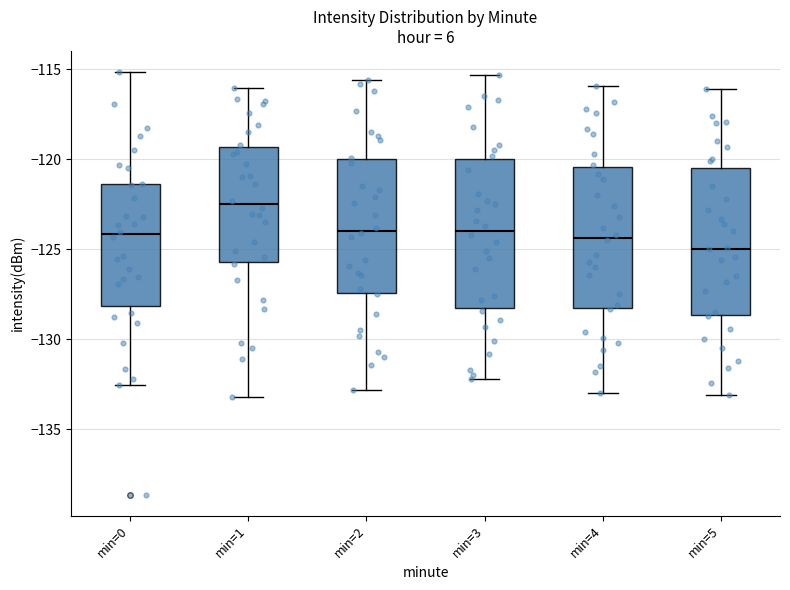

Where is the upper edge of the box for min=1 on the y-axis? The values are not printed on the chart, so give them approximately, as read against the axis.

-119.5